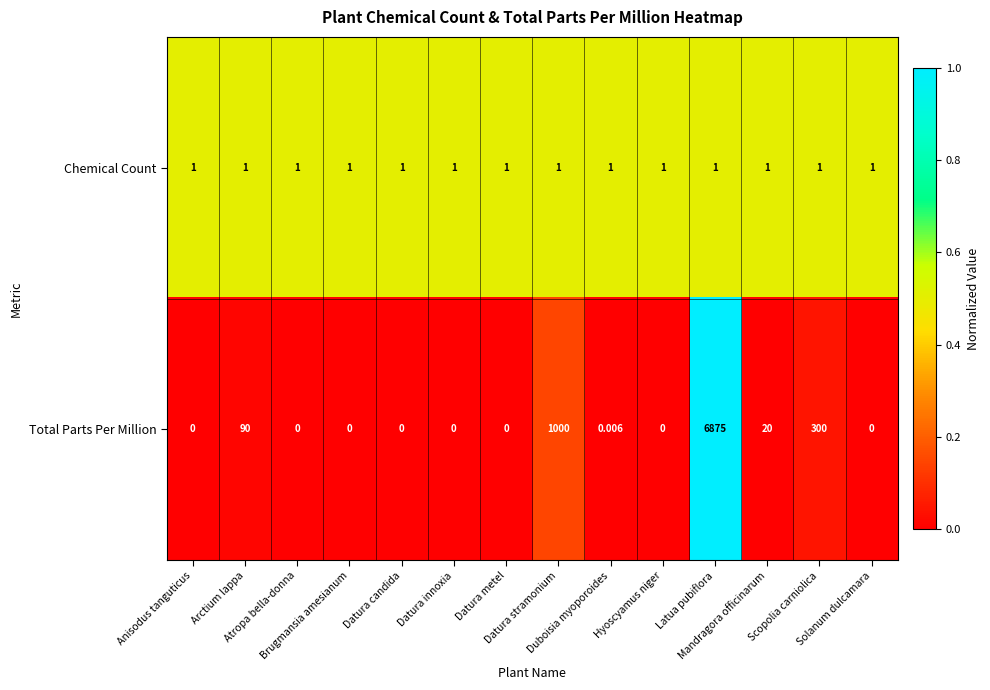

Which series has the largest range (max minus min)?

Total Parts Per Million